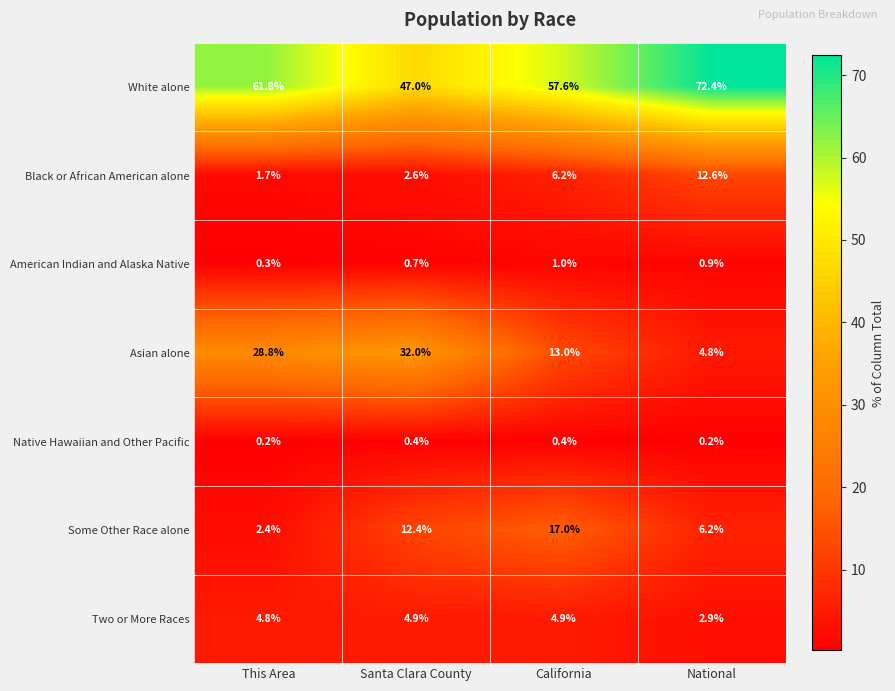

Count the number of categories in the chart.

4